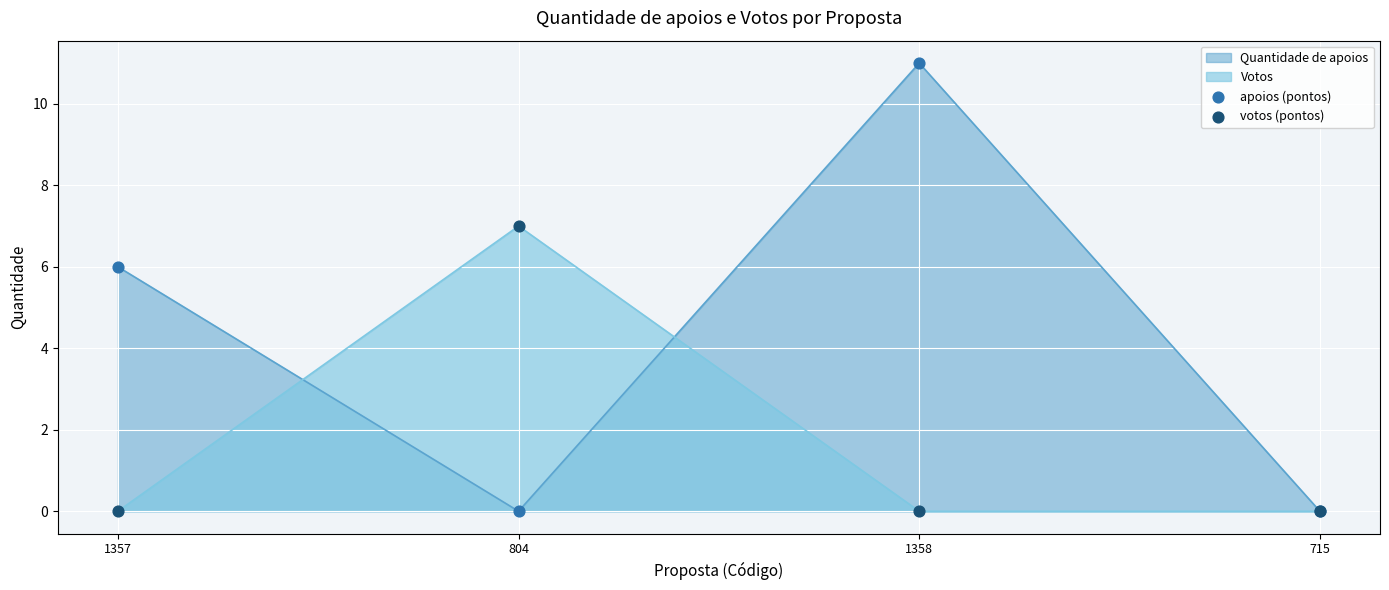

At which category is the sum across all series the highest?

1358